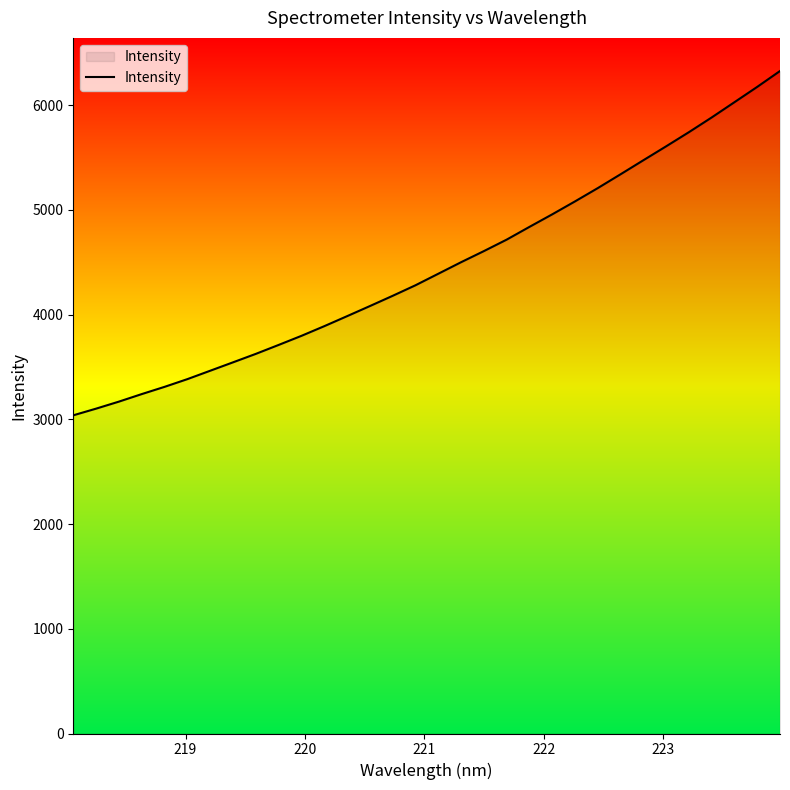

What is the maximum value shown in the chart?

6326.7